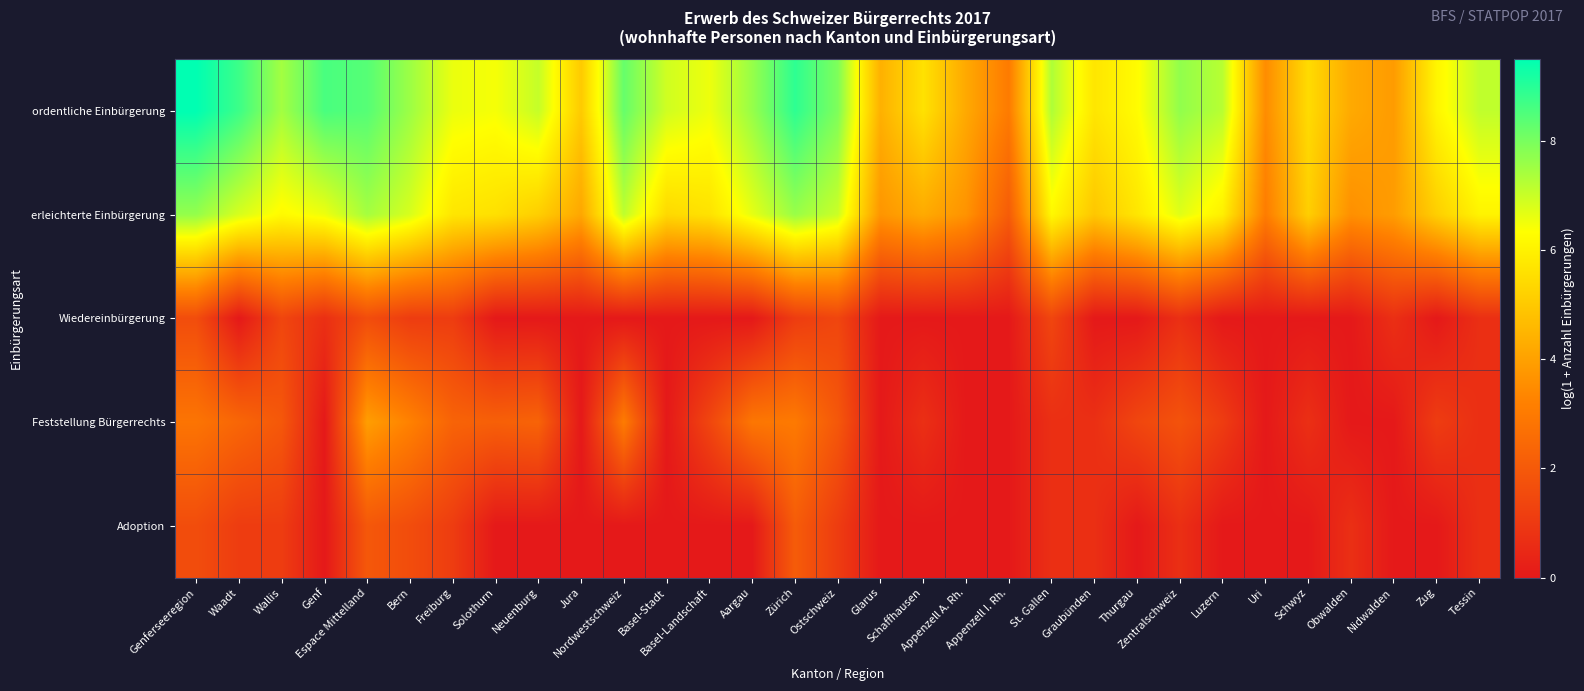

At which category does the chart reach its peak across all series?

Genferseeregion